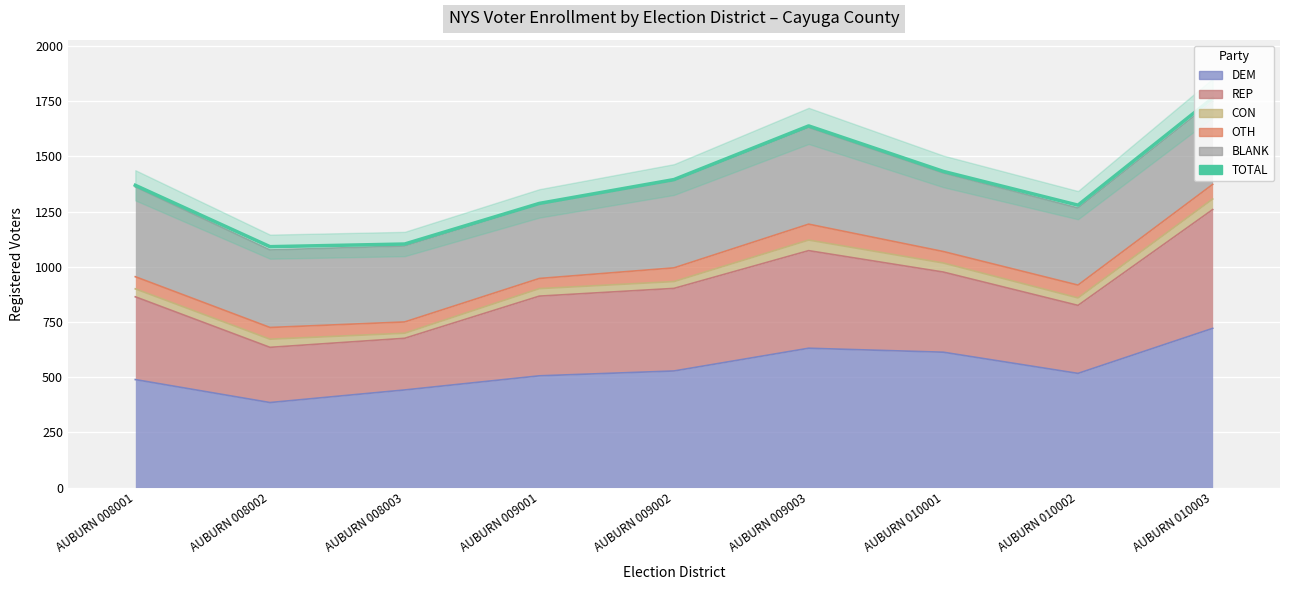

Where does the data first go above 1369?

AUBURN 009002